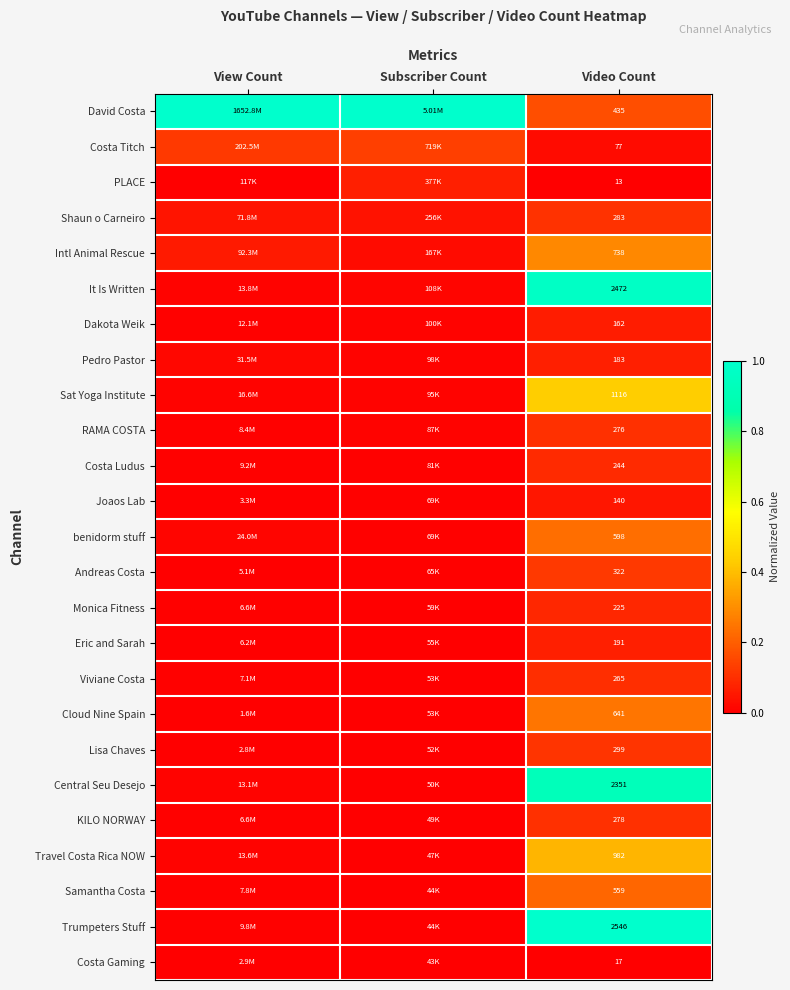

Rank the series at Video Count from lowest to highest value.

PLACE, Costa Gaming, Costa Titch, Joaos Lab, Dakota Weik, Pedro Pastor, Eric and Sarah, Monica Fitness, Costa Ludus, Viviane Costa, RAMA COSTA, KILO NORWAY, Shaun o Carneiro, Lisa Chaves, Andreas Costa, David Costa, Samantha Costa, benidorm stuff, Cloud Nine Spain, Intl Animal Rescue, Travel Costa Rica NOW, Sat Yoga Institute, Central Seu Desejo, It Is Written, Trumpeters Stuff